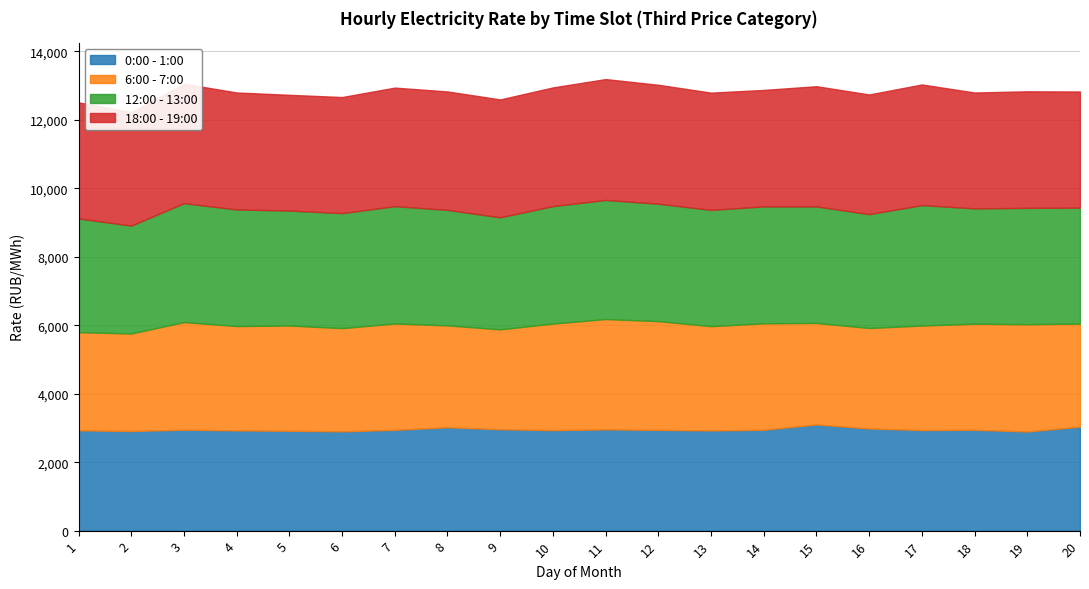

How many lines are shown in the chart?

4